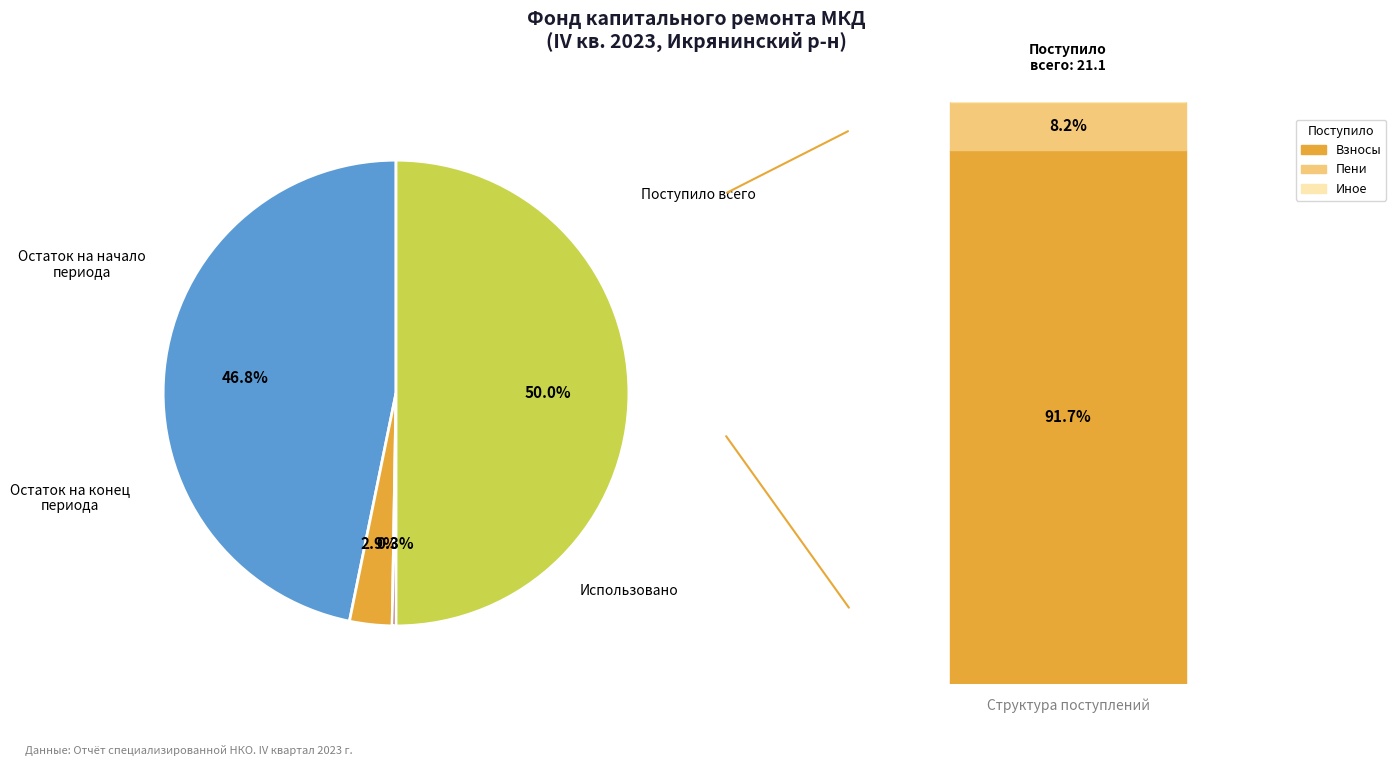

How many segments does this pie chart have?

4